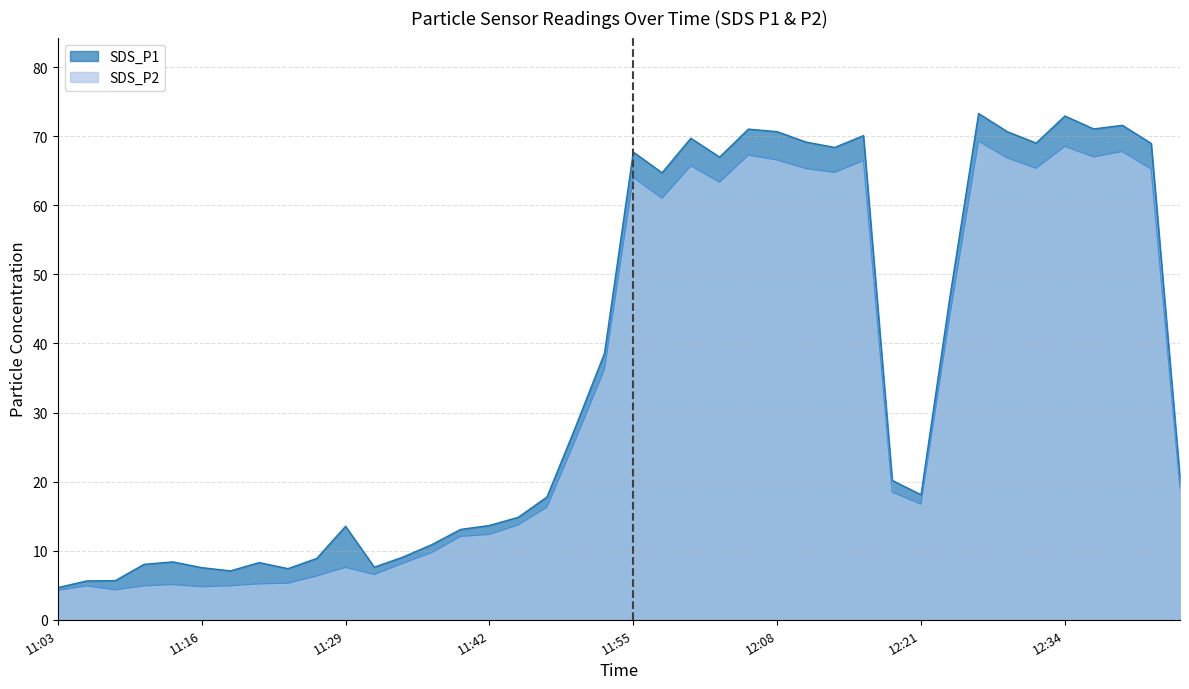

What is the value of the SDS_P2 point at the 19th from the left?

26.1